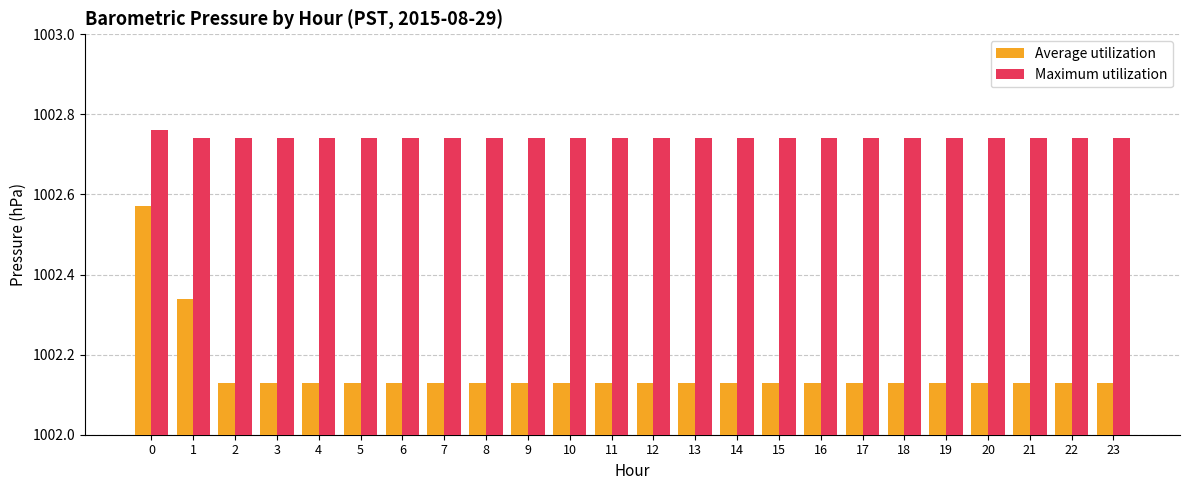

What is the total value across all series at 13?

2004.9